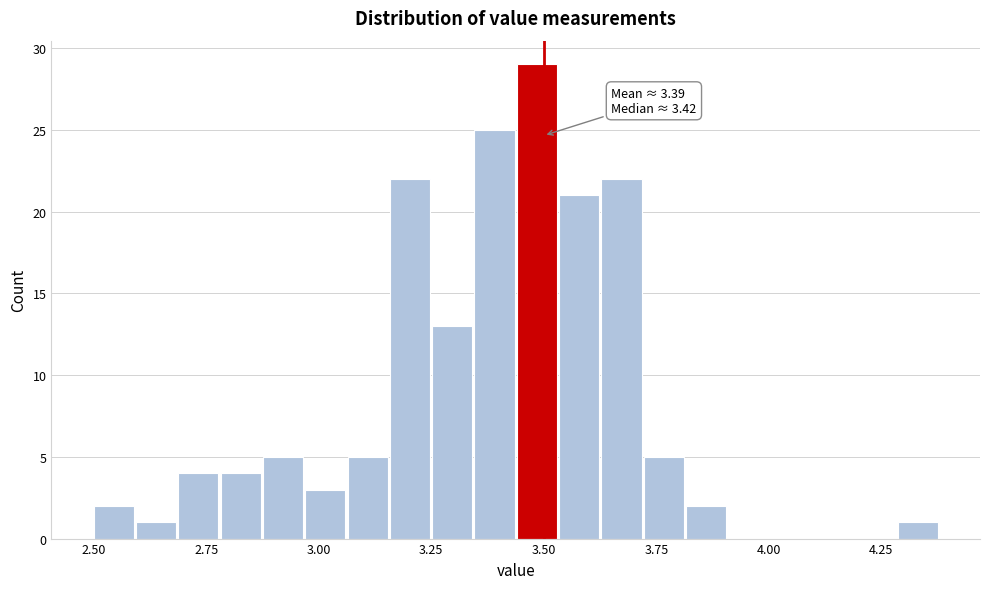

Read against the x-axis, roughly where is the centre of the tallest bar?

3.50